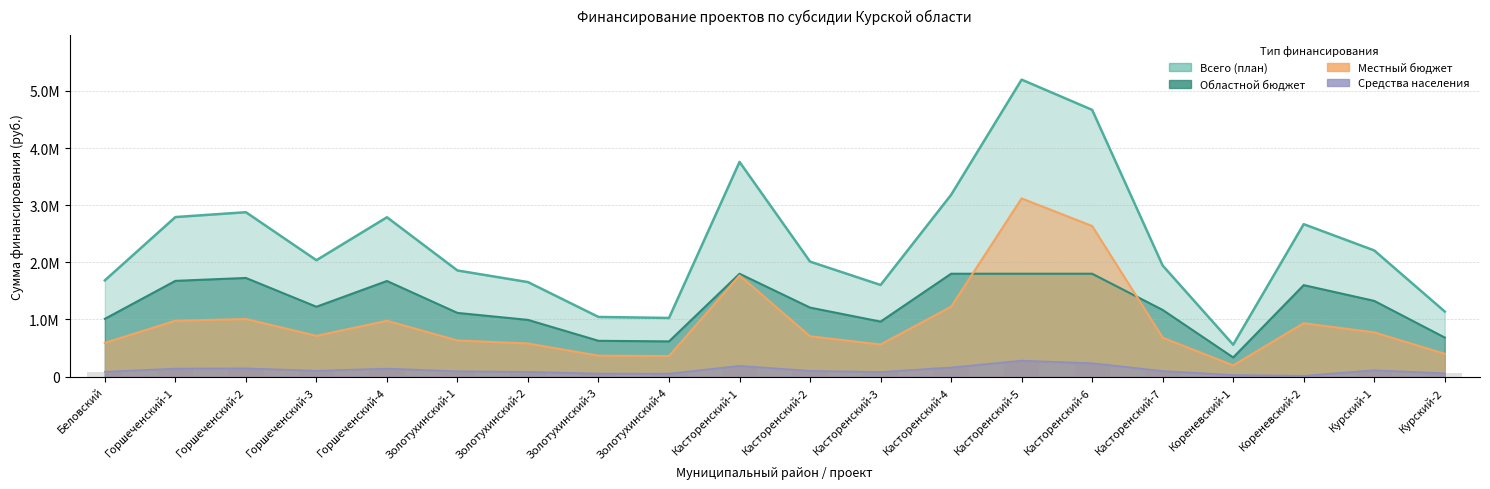

Are the bars horizontal?

No